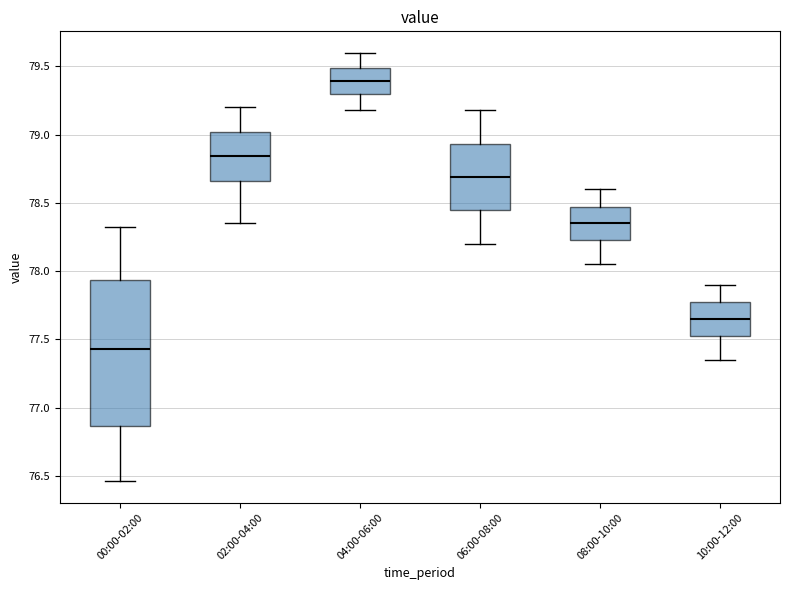

Comparing the boxes themselves (not the whiskers), which one is the tallest?

00:00-02:00